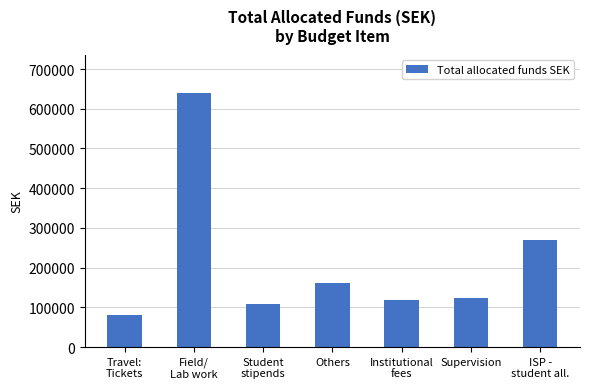

Reading left to right, transcribe all the data shown in this chart.

Travel:
Tickets=81600	Field/
Lab work=640000	Student
stipends=108000	Others=162280	Institutional
fees=119208	Supervision=125000	ISP -
student all.=270000